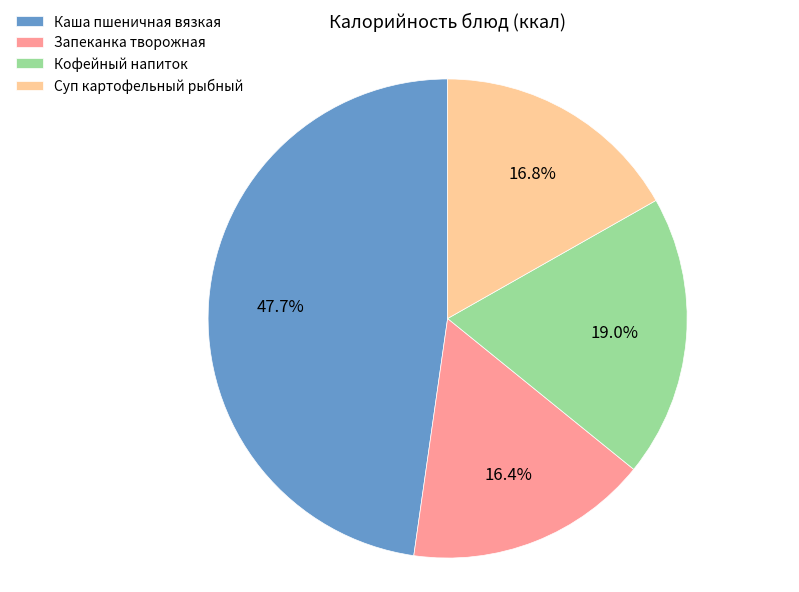

Is there a majority slice in this chart?

No